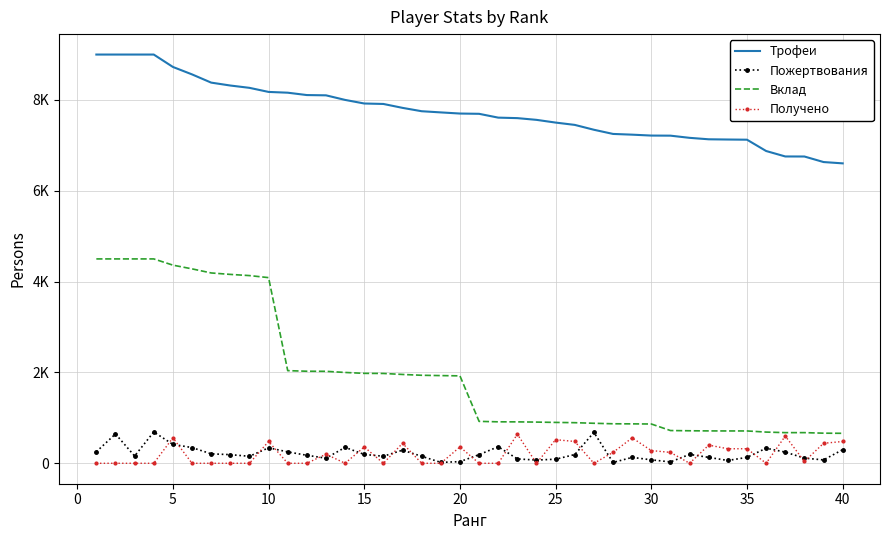

What are all the series names shown in the legend?

Трофеи, Пожертвования, Вклад, Получено